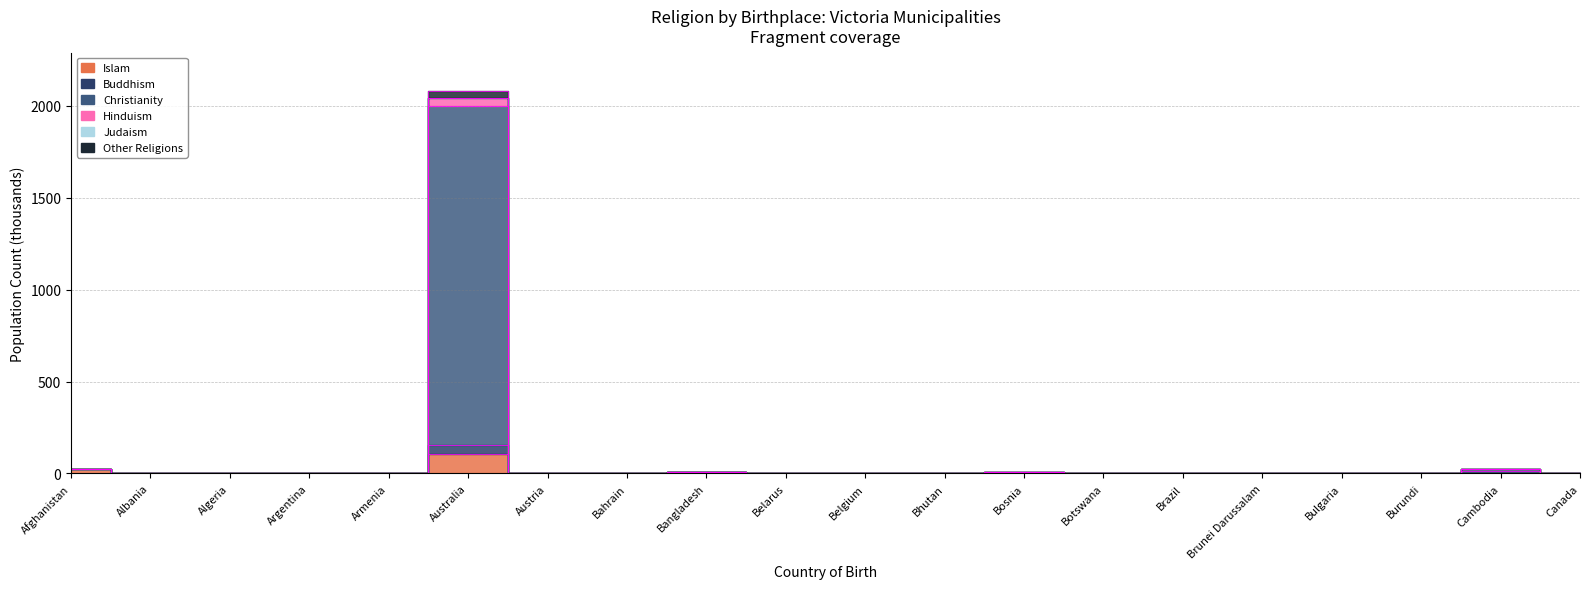

List the labels in order of Hinduism value, largest first.

Australia, Cambodia, Afghanistan, Bangladesh, Bosnia, Canada, Brazil, Argentina, Austria, Albania, Bulgaria, Bhutan, Bahrain, Brunei Darussalam, Belgium, Burundi, Algeria, Botswana, Belarus, Armenia